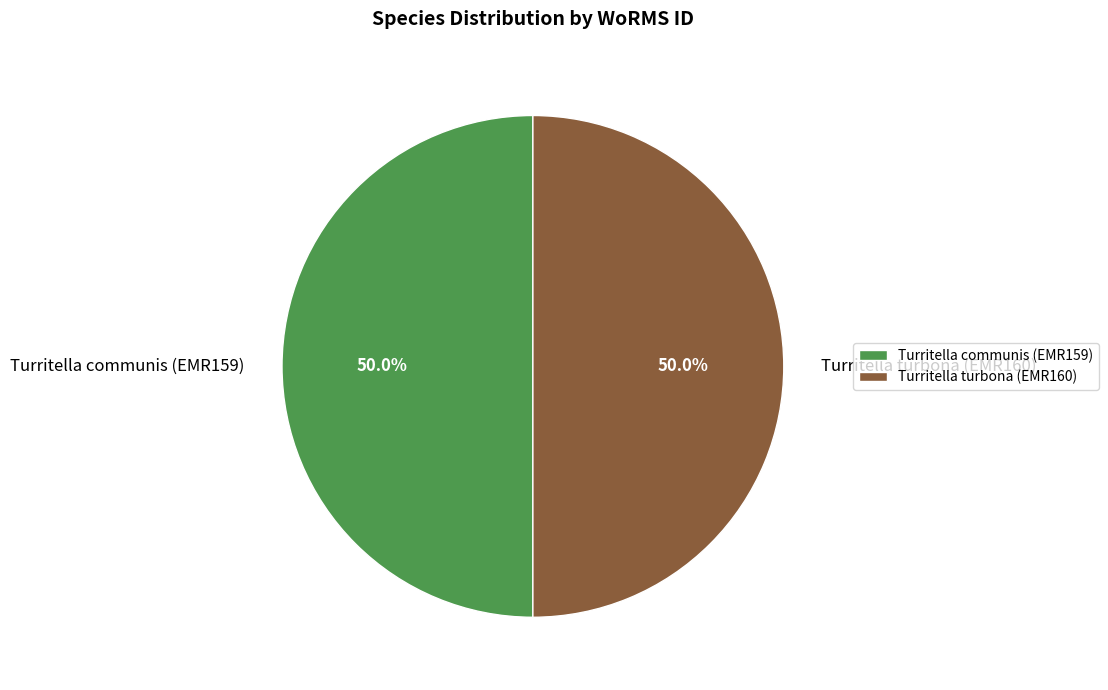

To the nearest percent, what portion does Turritella turbona (EMR160) represent?

50%